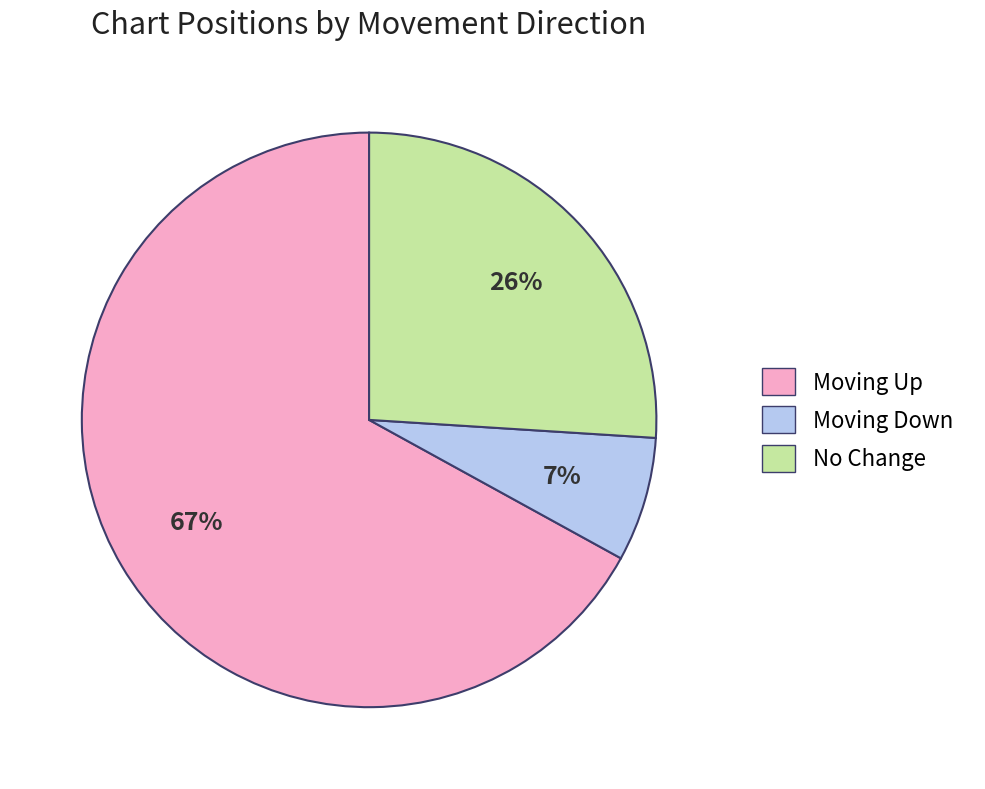

To the nearest percent, what is the average slice percentage?

33%